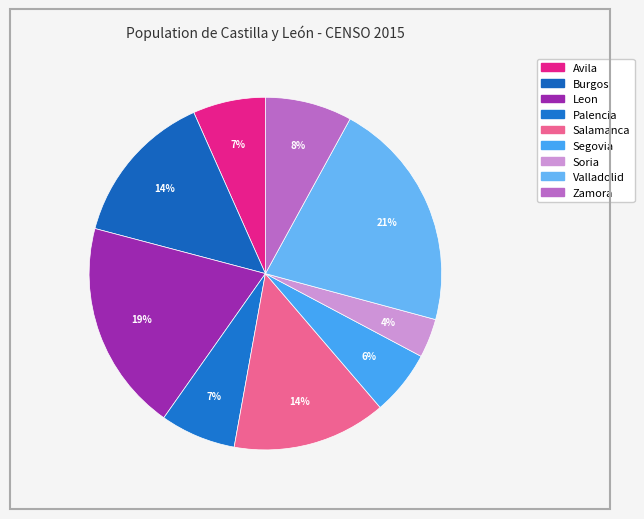

How much of the chart is everything except Burgos?

85.8%